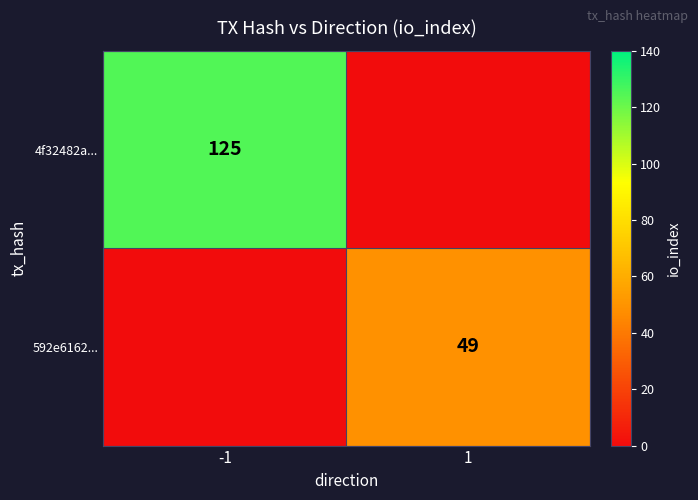

Is it true that 592e6162... equals 17 at 1?

False